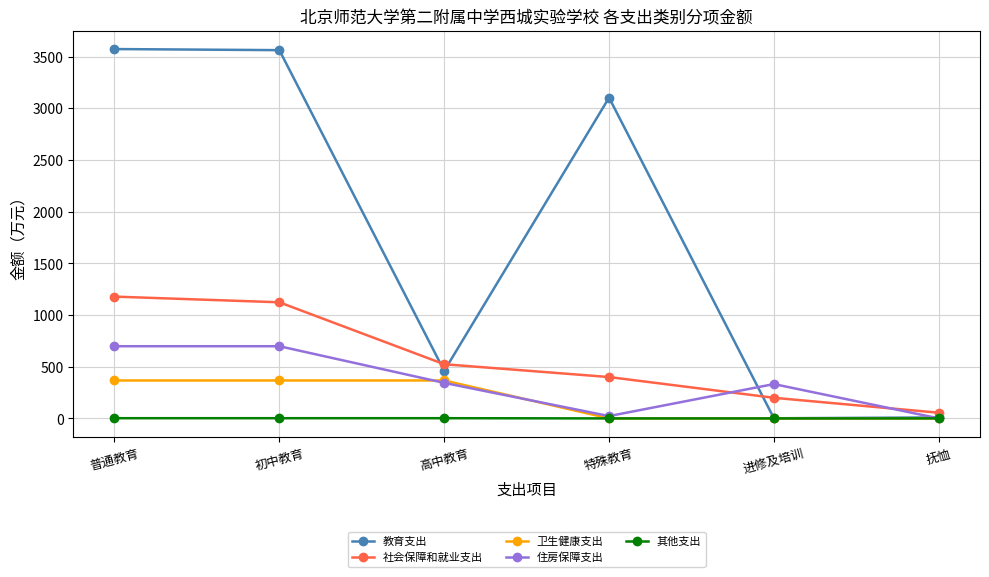

Which series has the widest spread of values?

教育支出